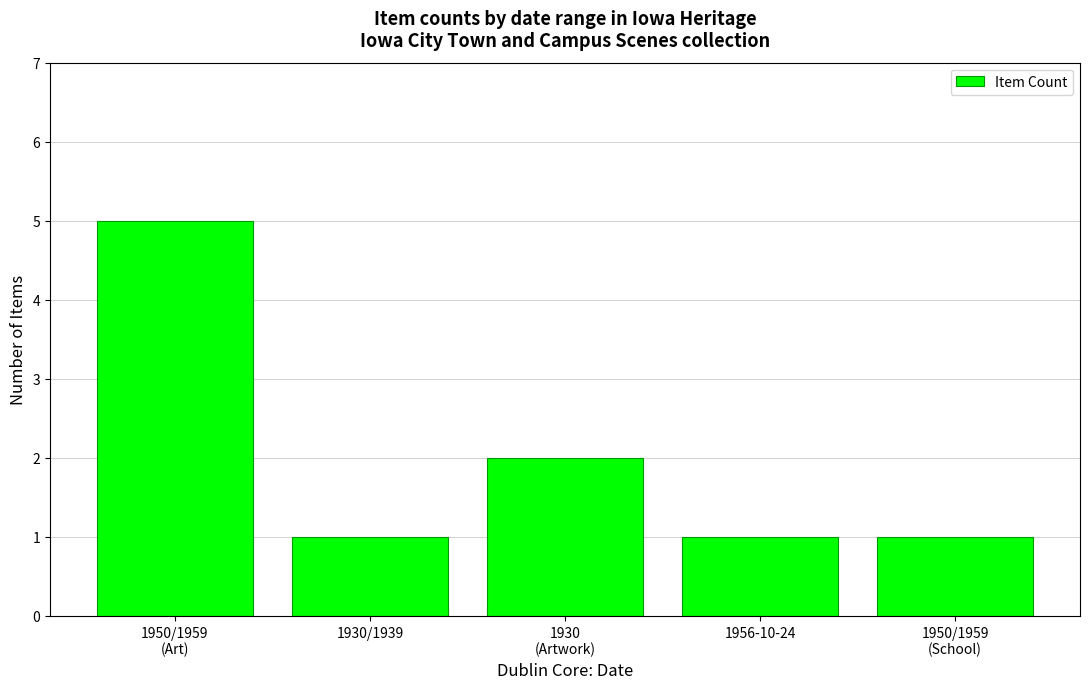

Reading left to right, list all the values displayed in this chart.

1950/1959
(Art)=5	1930/1939=1	1930
(Artwork)=2	1956-10-24=1	1950/1959
(School)=1